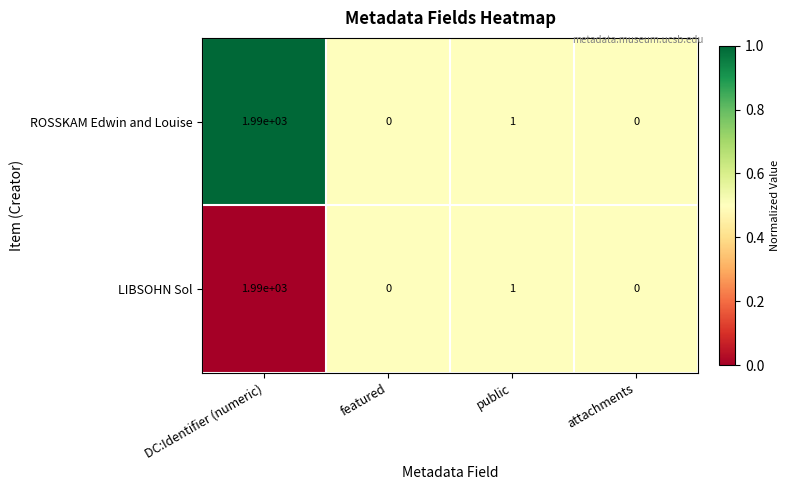

How many data points does each series have?

4